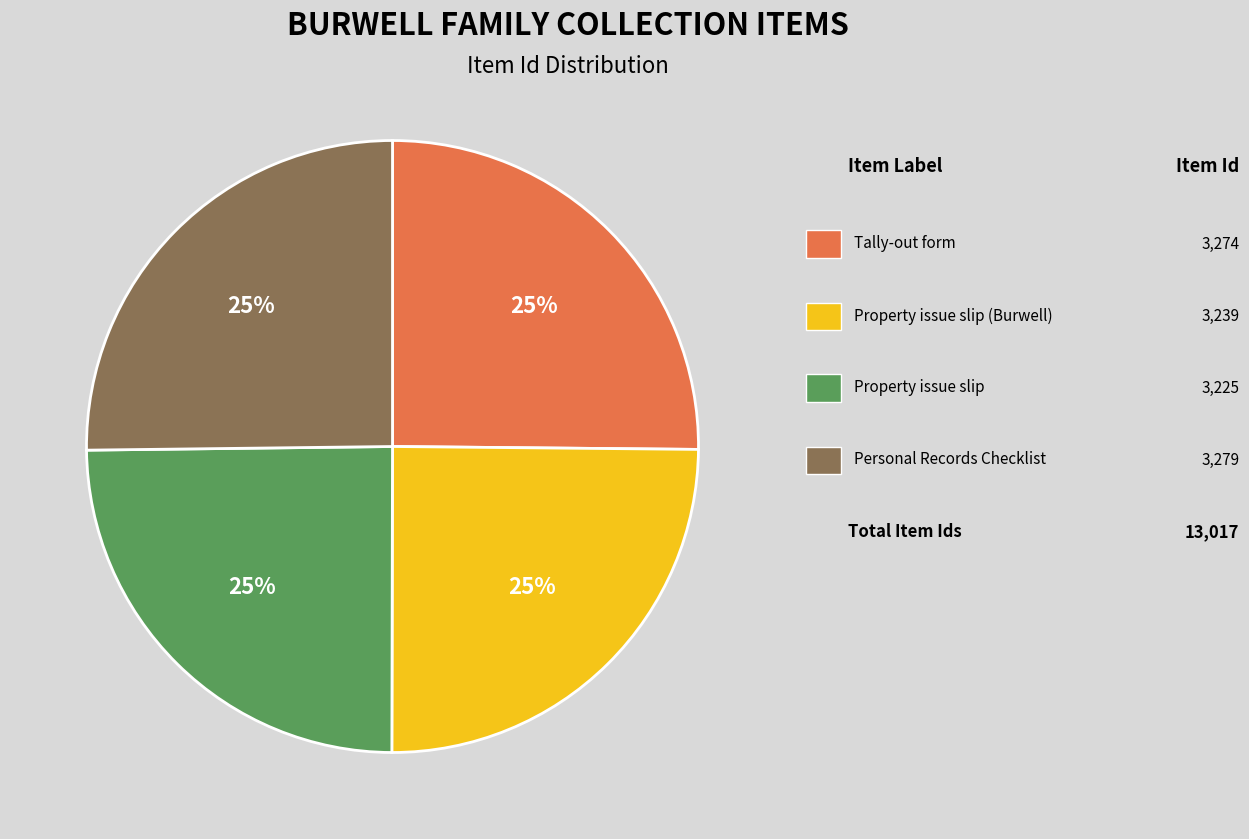

To the nearest percent, what is the average slice percentage?

25%